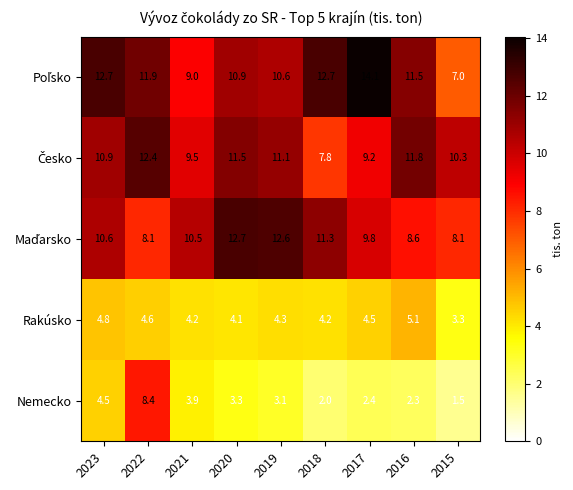

Where is Rakúsko nearest to the value 4?

2020